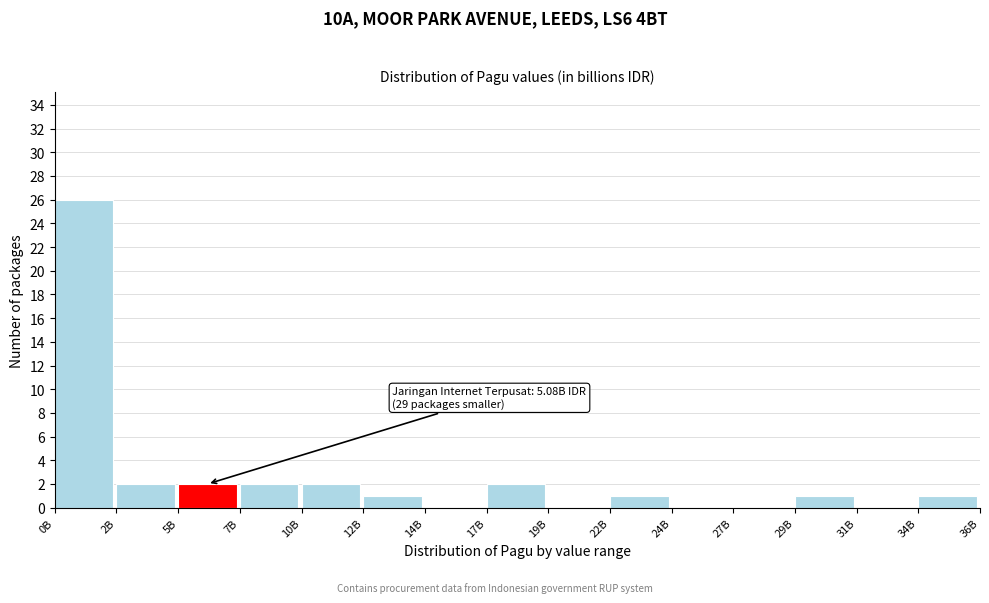

Reading left to right, extract all data points from this chart.

0B=26	2B=2	5B=2	7B=2	10B=2	12B=1	14B=0	17B=2	19B=0	22B=1	24B=0	27B=0	29B=1	31B=0	34B=1